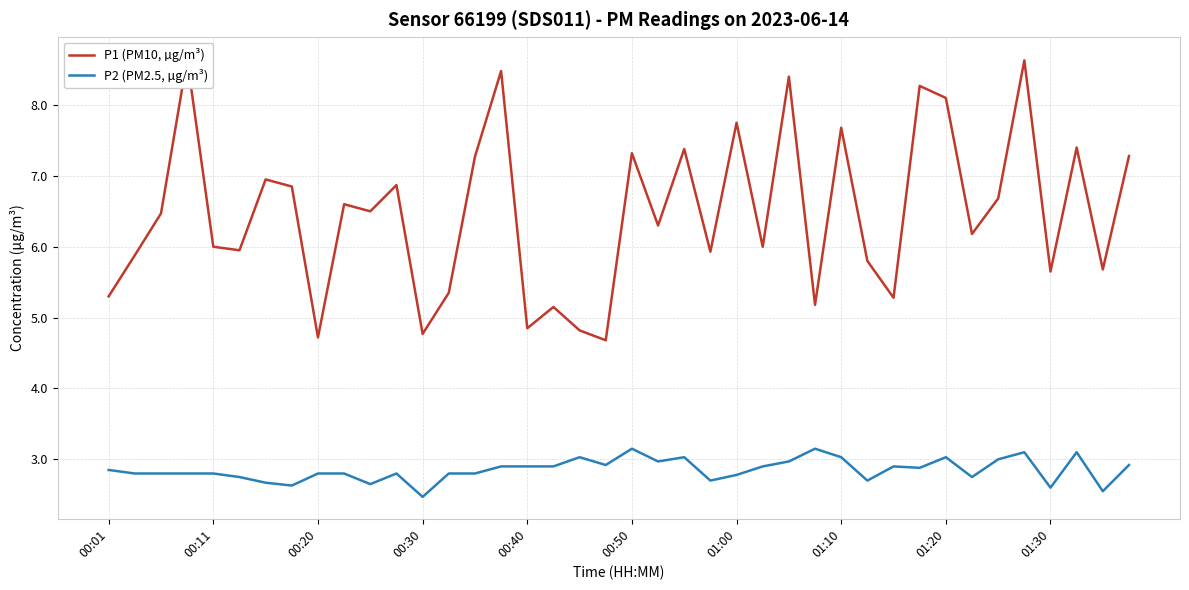

Is it true that P2 (PM2.5, µg/m³) equals 3.0 at 01:10?

True